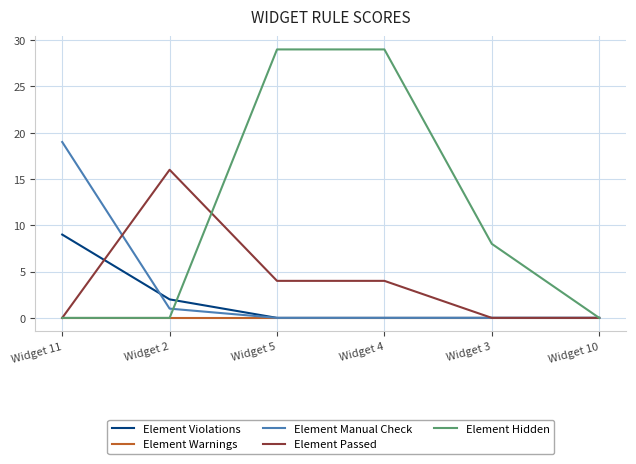

What is the total value across all series at Widget 4?

33